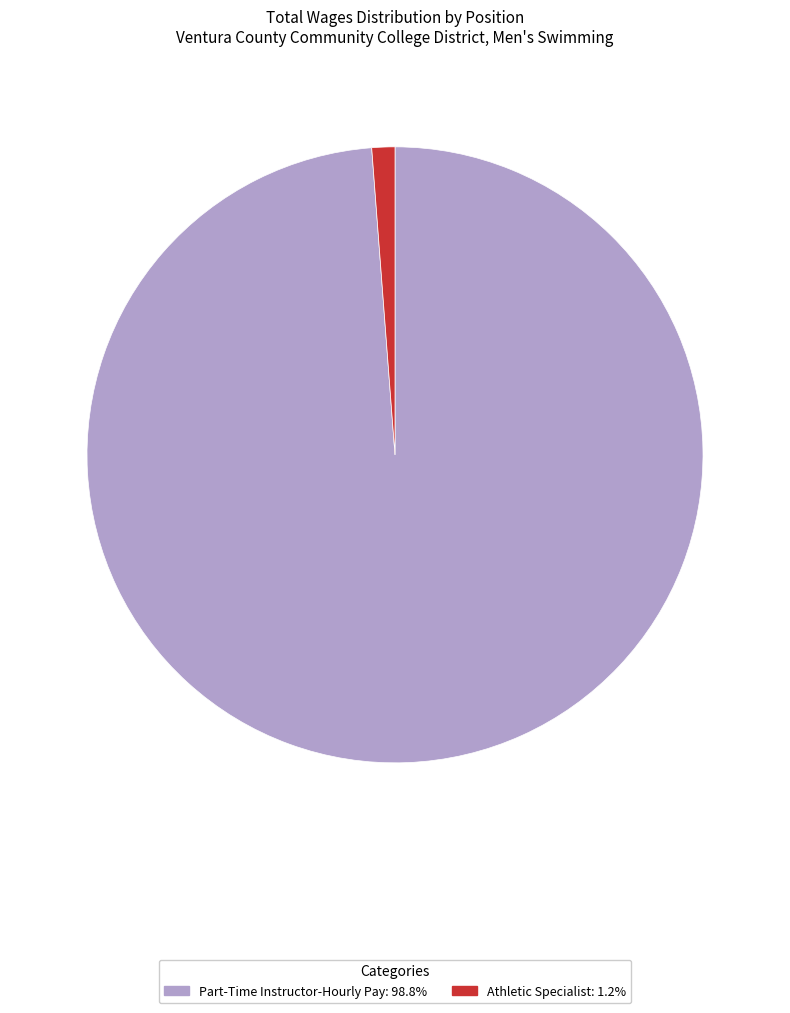

What is the largest slice in the pie chart?

Part-Time Instructor-Hourly Pay